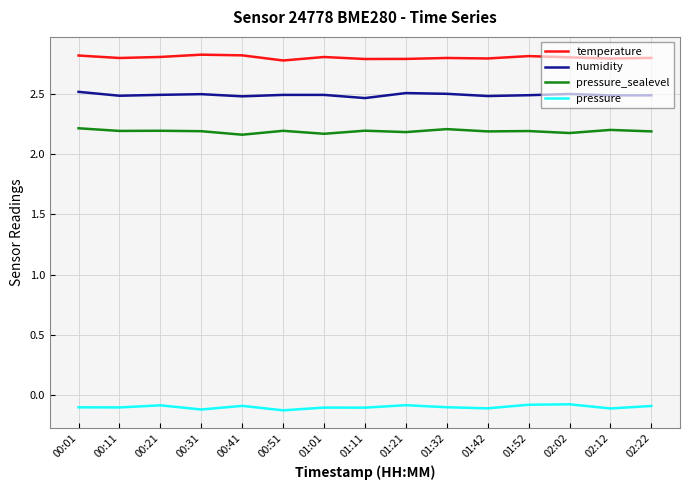

What are all the series names shown in the legend?

temperature, humidity, pressure_sealevel, pressure